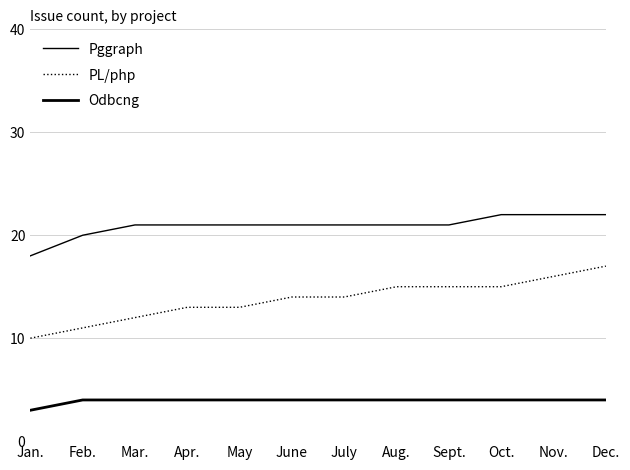

How many lines are shown in the chart?

3